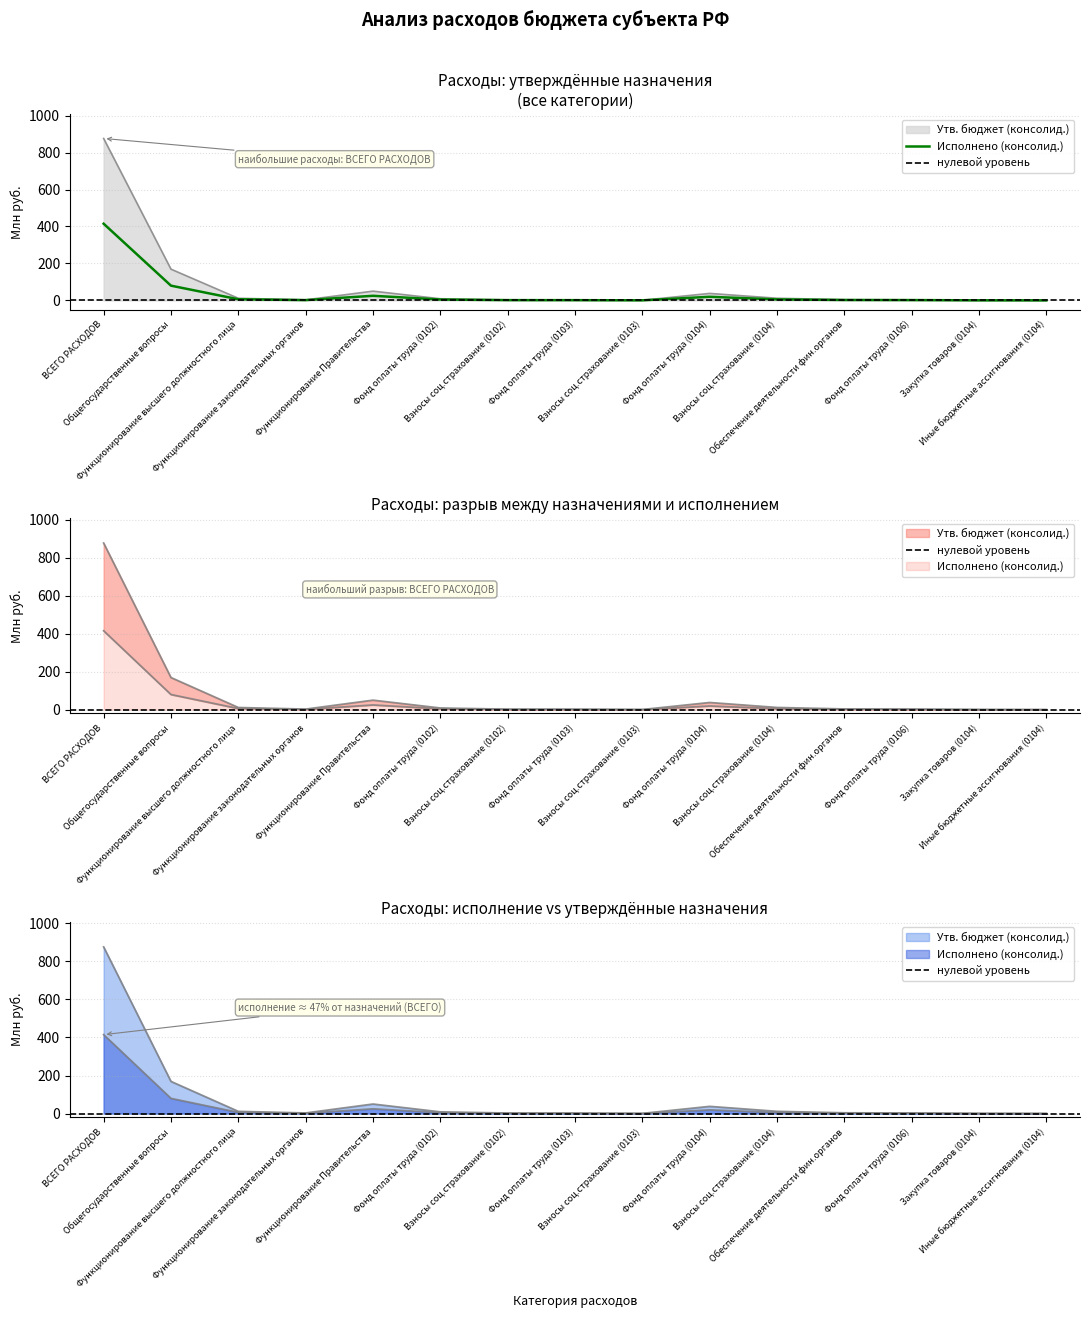

Is it true that Исполнено (консолид.) equals 22.5 at Общегосударственные вопросы?

False